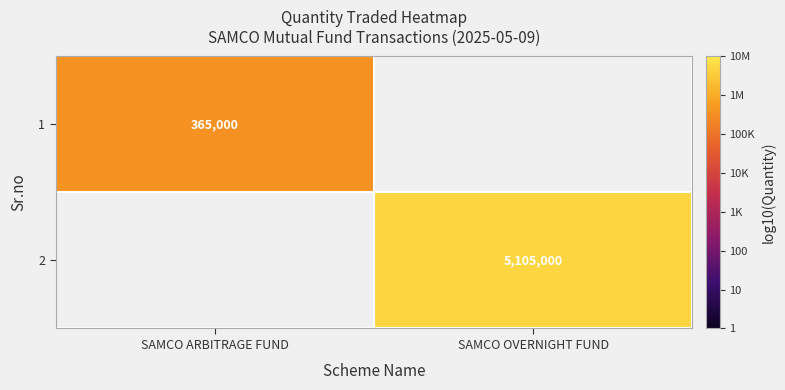

Which label corresponds to the largest value in the chart?

SAMCO OVERNIGHT FUND